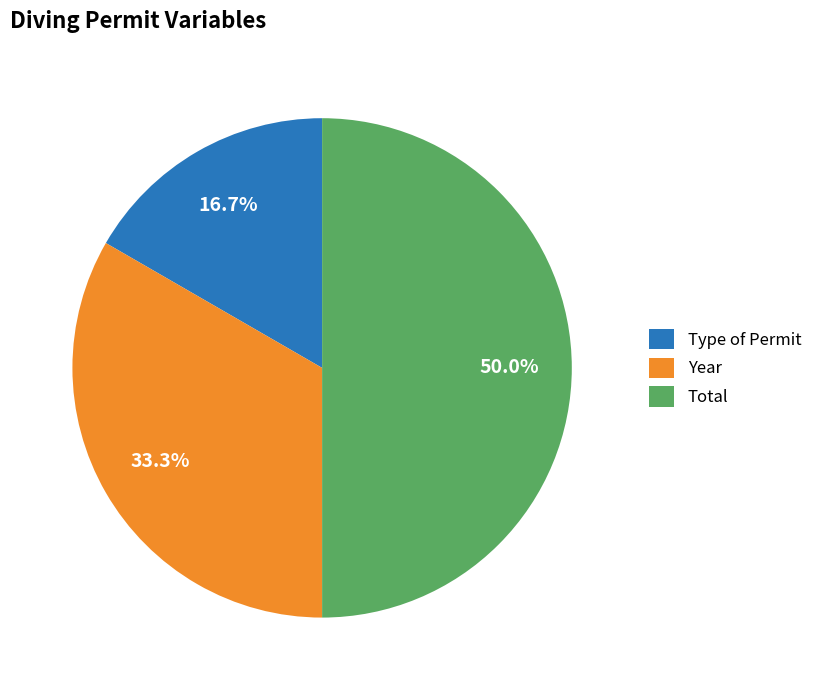

Approximately how many times larger is the value at Type of Permit compared to Year?

0.5